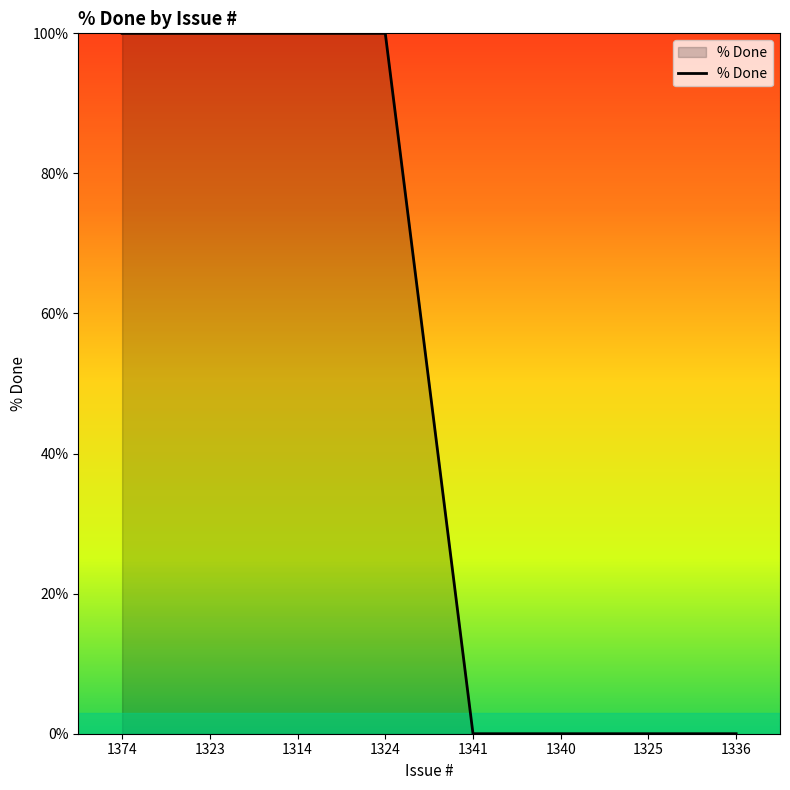

What is the change in value from 1314 to 1340?

-100